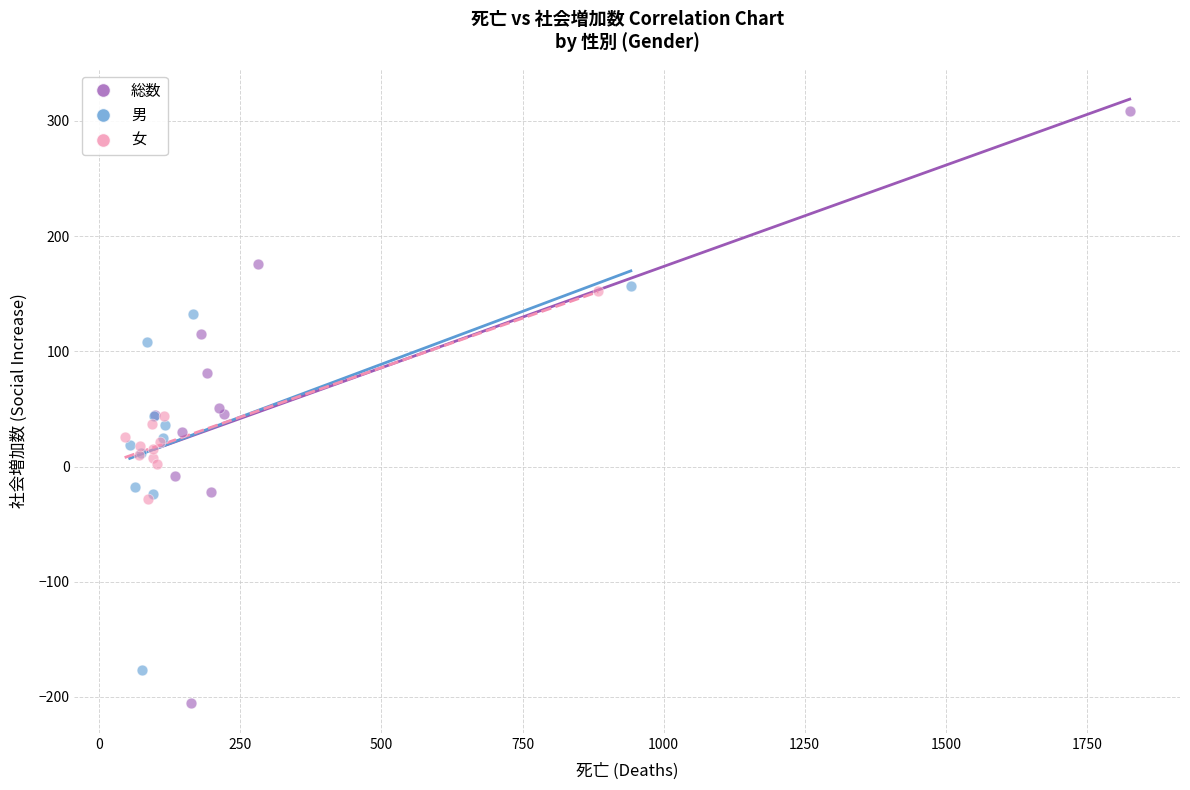

Which series reaches the maximum Y coordinate?

総数